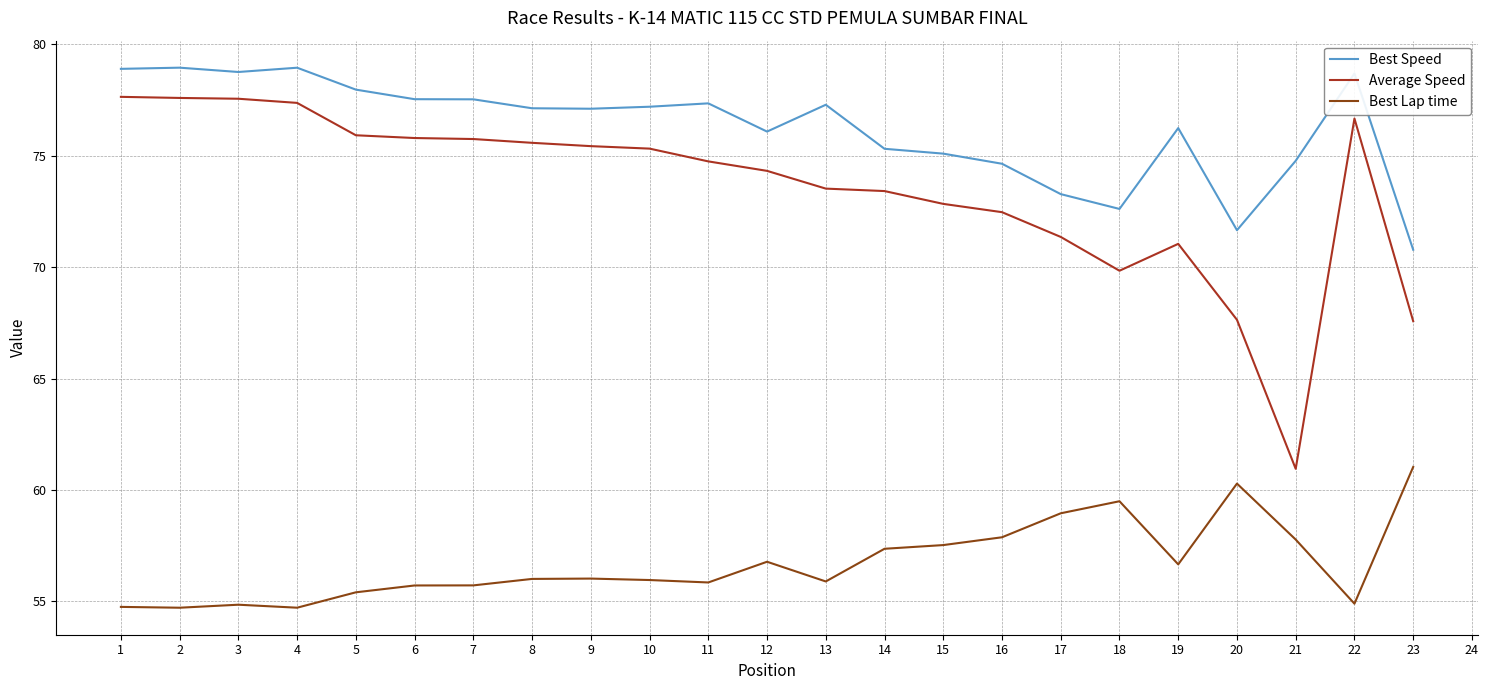

What is the sum of all Average Speed values?

1690.3